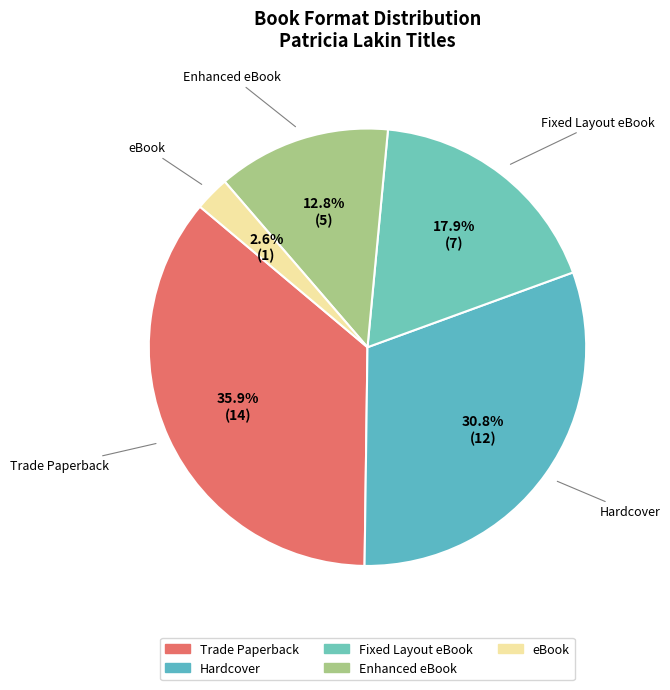

Does Fixed Layout eBook account for over 50% of the chart?

No